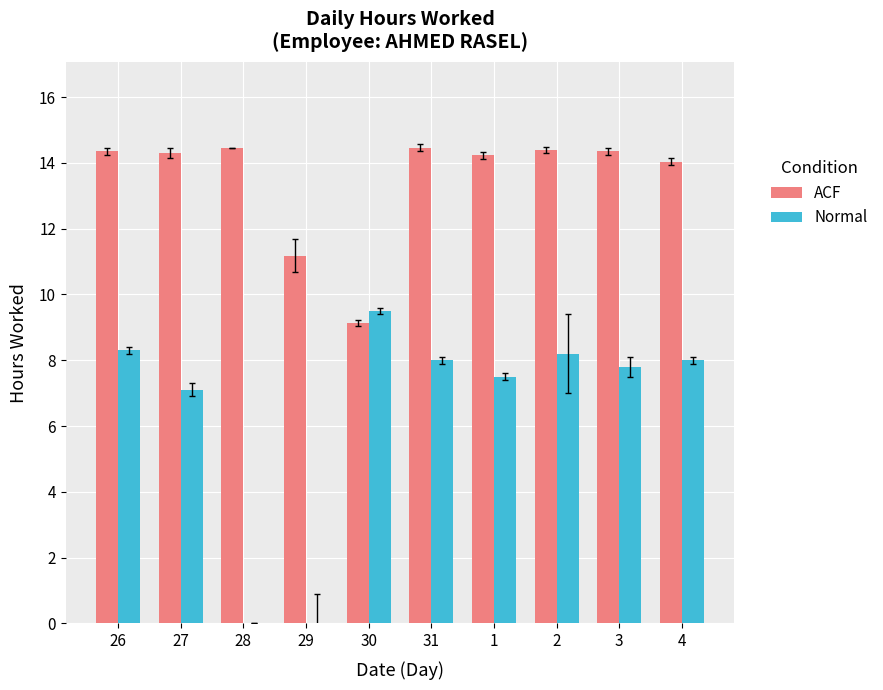

What is the sum of all ACF values?

134.9